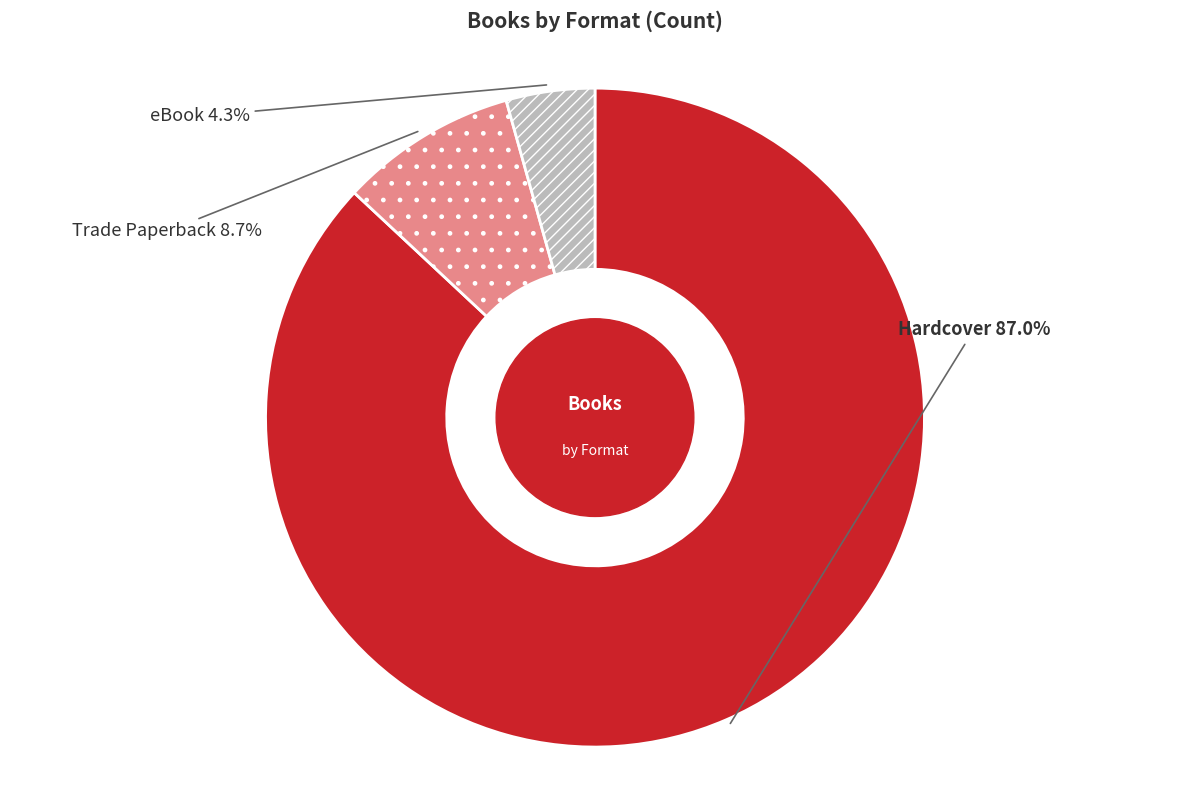

To the nearest percent, what is the average slice percentage?

33%